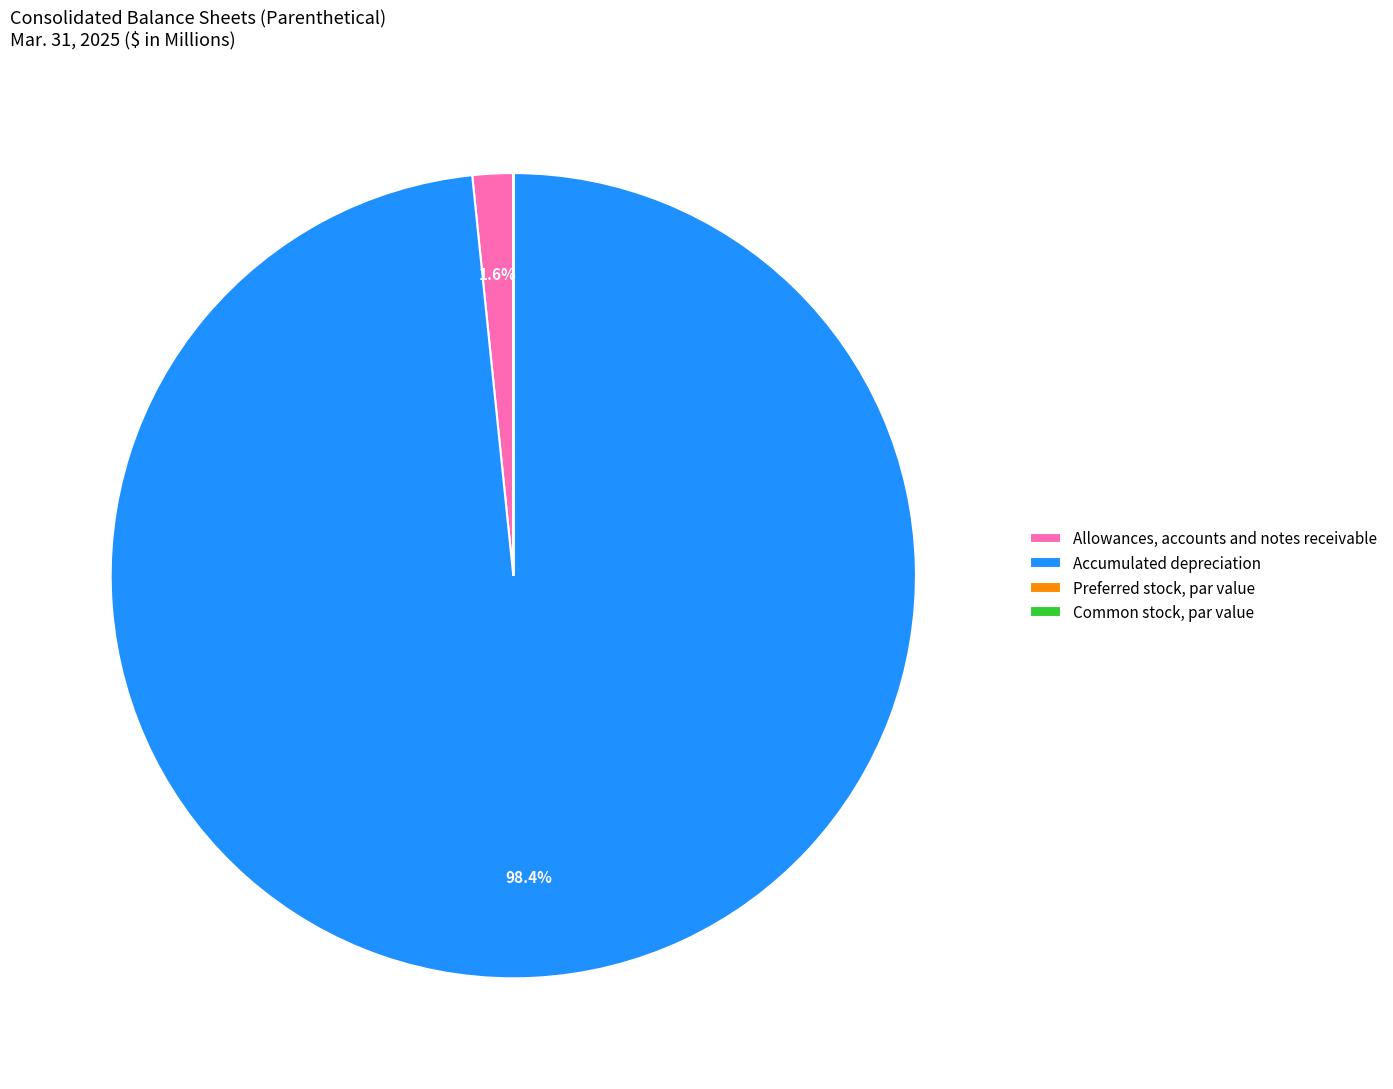

Is it true that Accumulated depreciation is 91% of the pie?

False